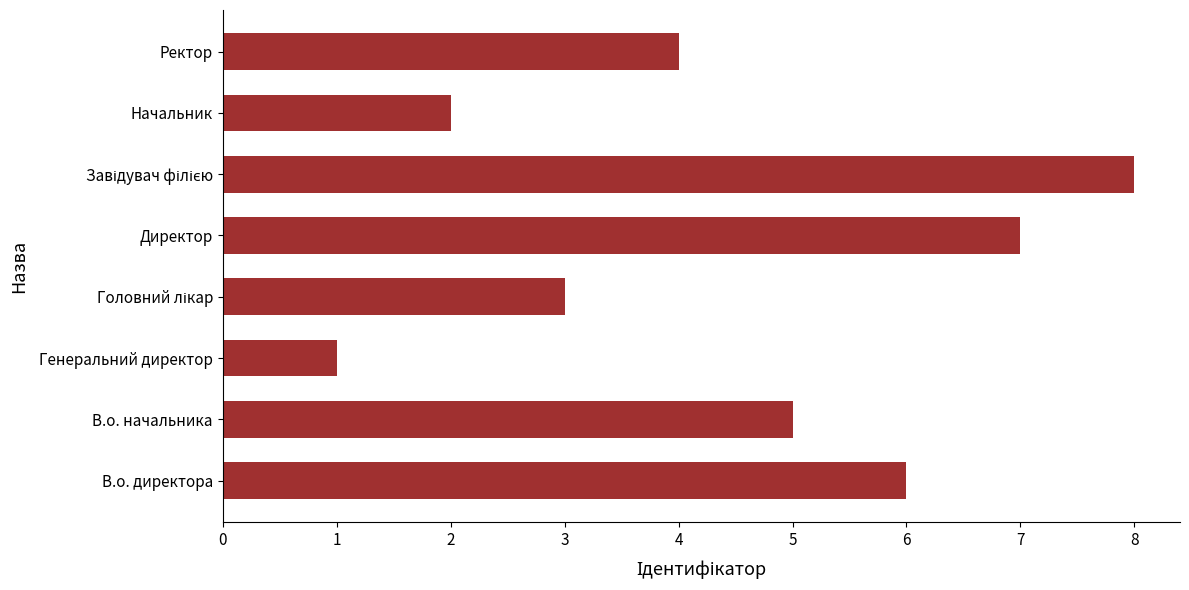

What is the maximum value shown in the chart?

8